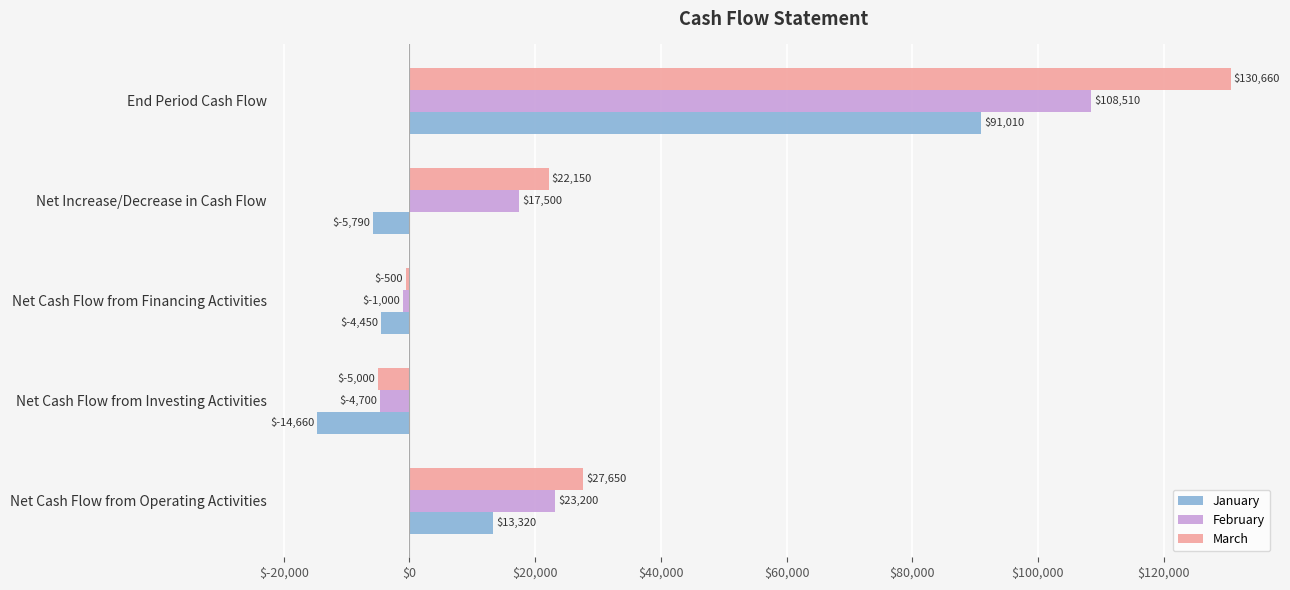

Which series has the largest total across all categories?

March